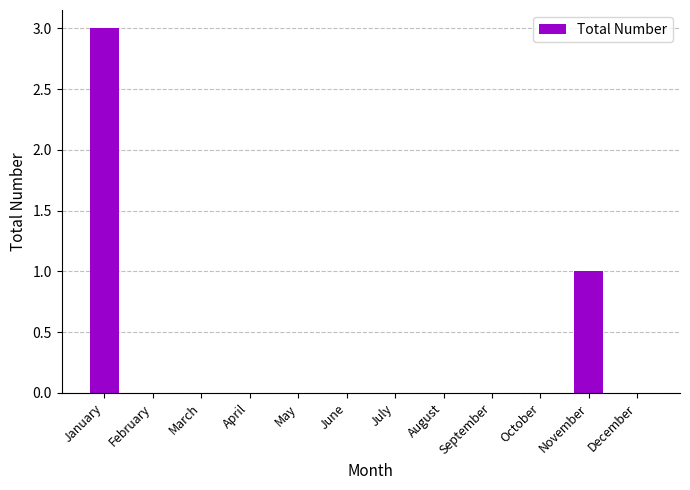

The value at February is 0. True or false?

True